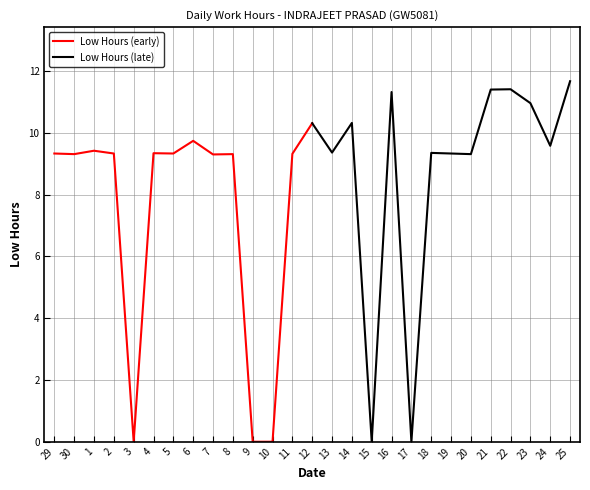

Which series has the largest range (max minus min)?

Low Hours (late)